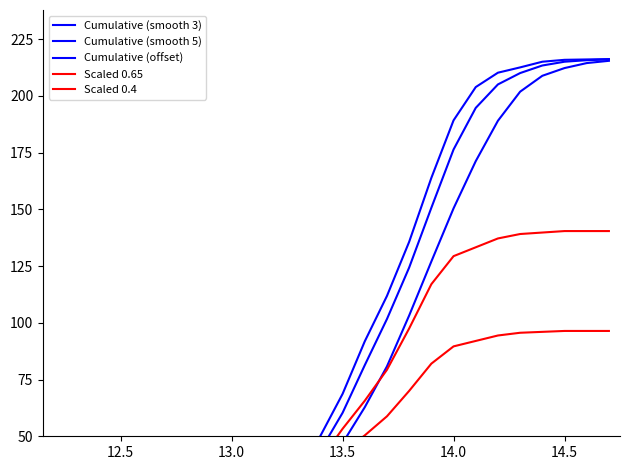

How many times do Cumulative (smooth 5) and Scaled 0.4 cross each other?

1